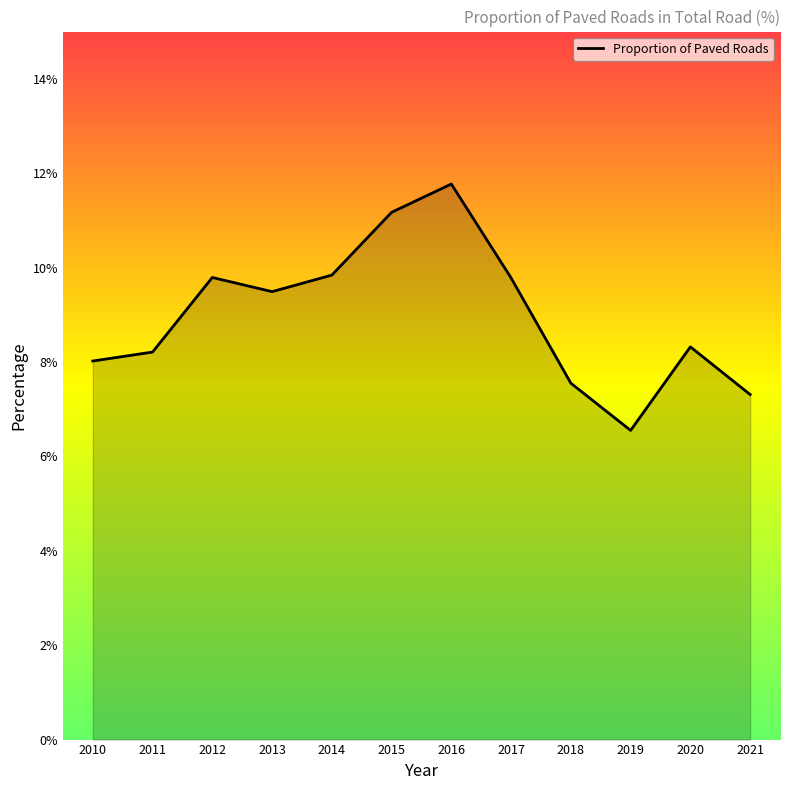

How many lines are shown in the chart?

1